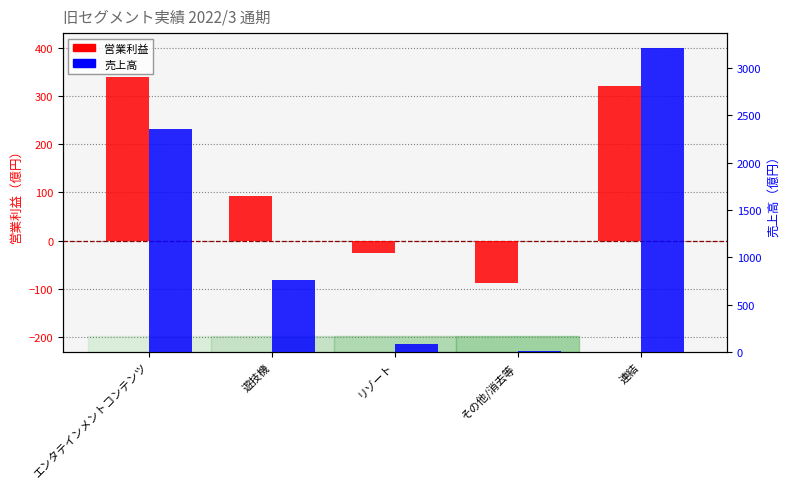

What are all the series names shown in the legend?

営業利益, 売上高